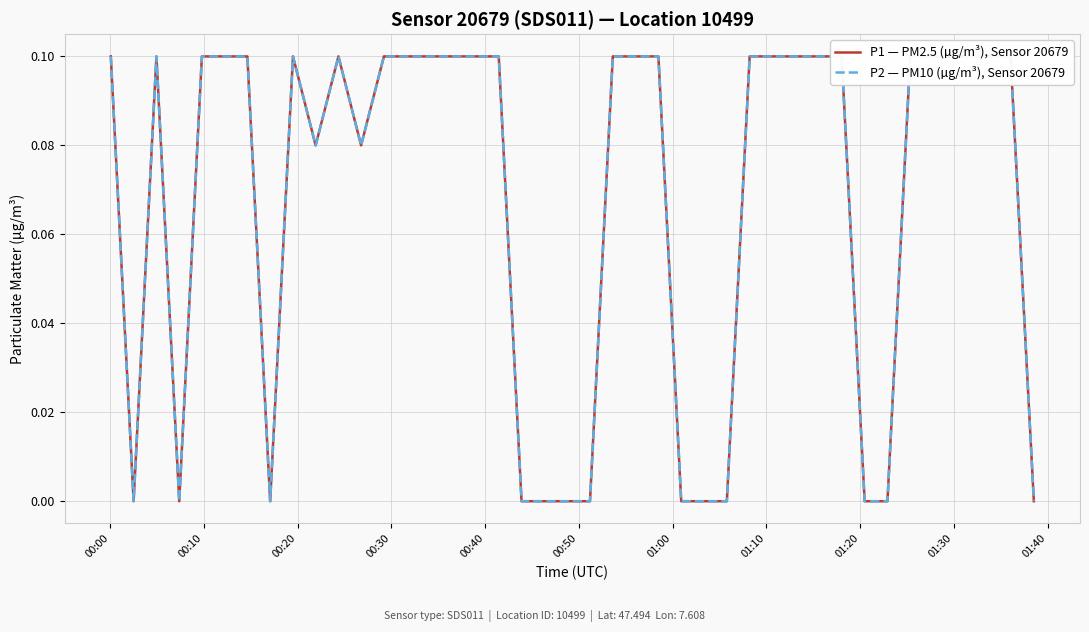

True or false: P1 — PM2.5 (µg/m³), Sensor 20679 and P2 — PM10 (µg/m³), Sensor 20679 intersect in this chart.

False